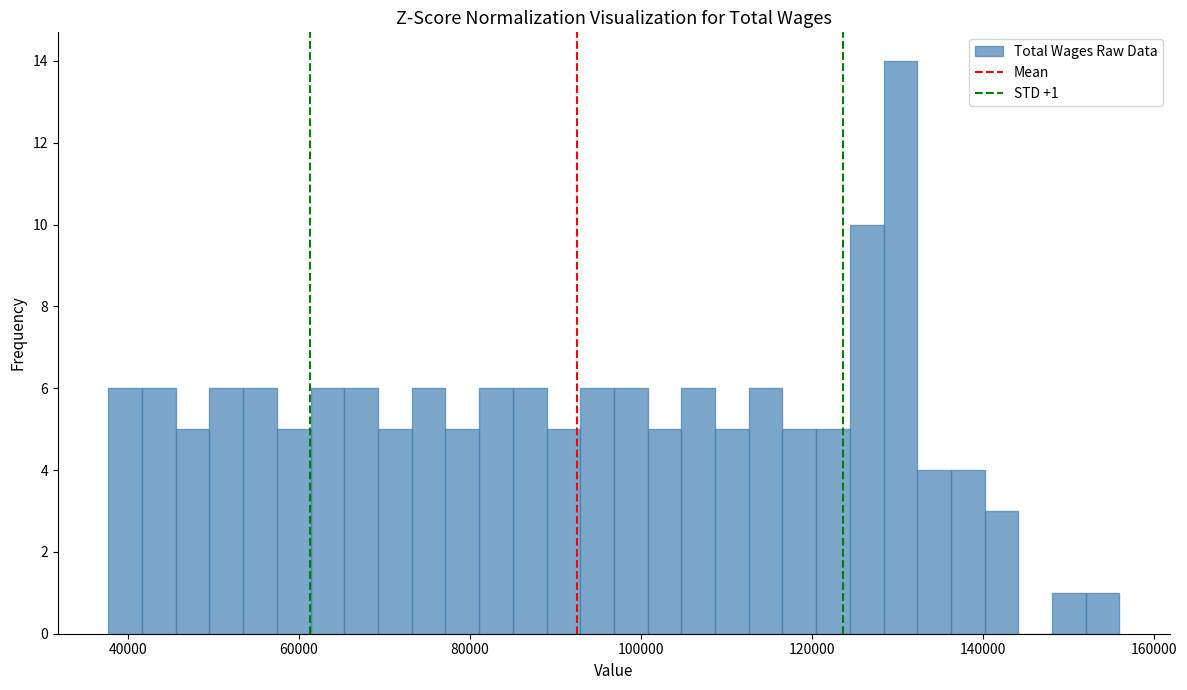

Around what value on the x-axis is the tallest bar? Give the approximate position of its centre, as read against the axis.

130000